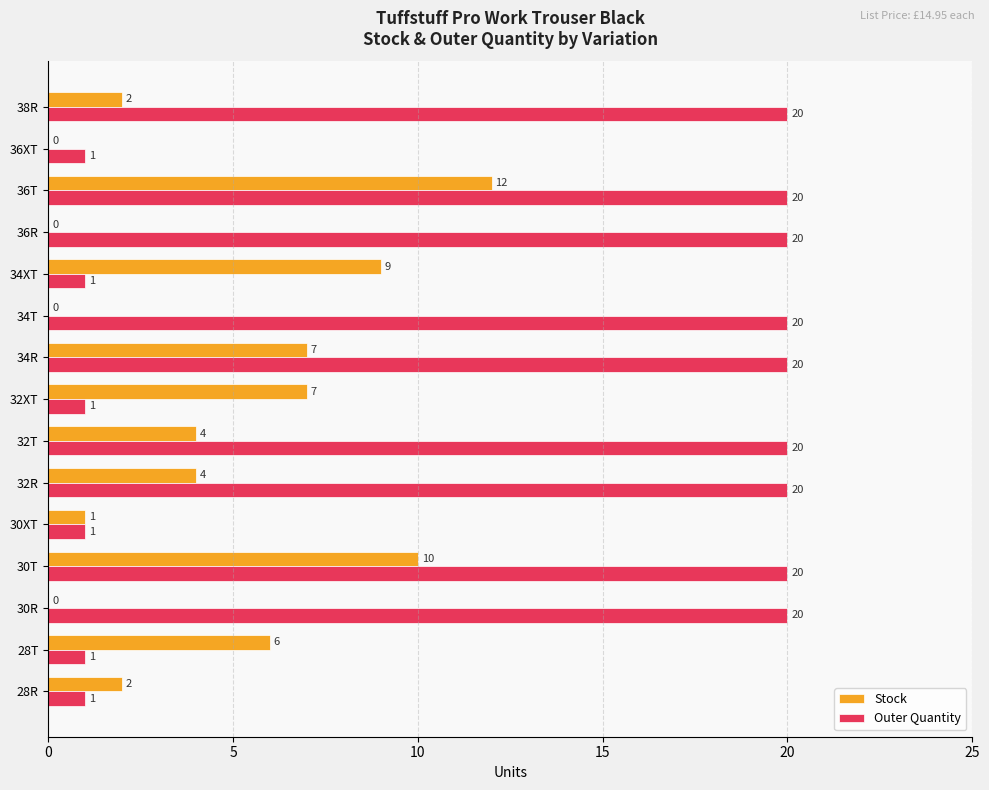

Read the Stock value at 36T.

12